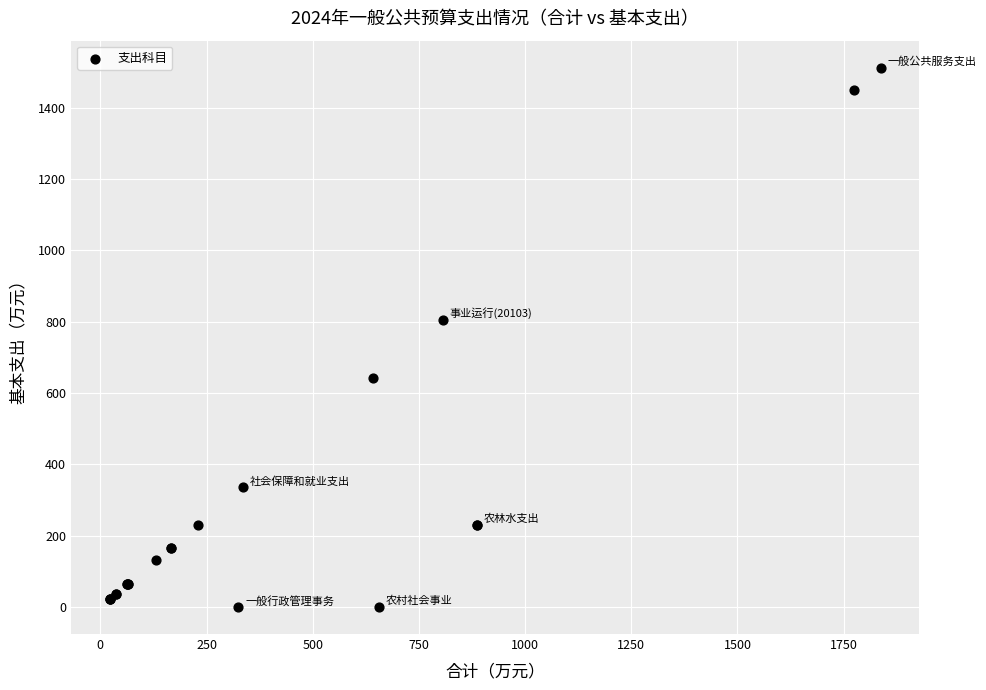

What Y value in the scatter plot is closest to 756?

805.9